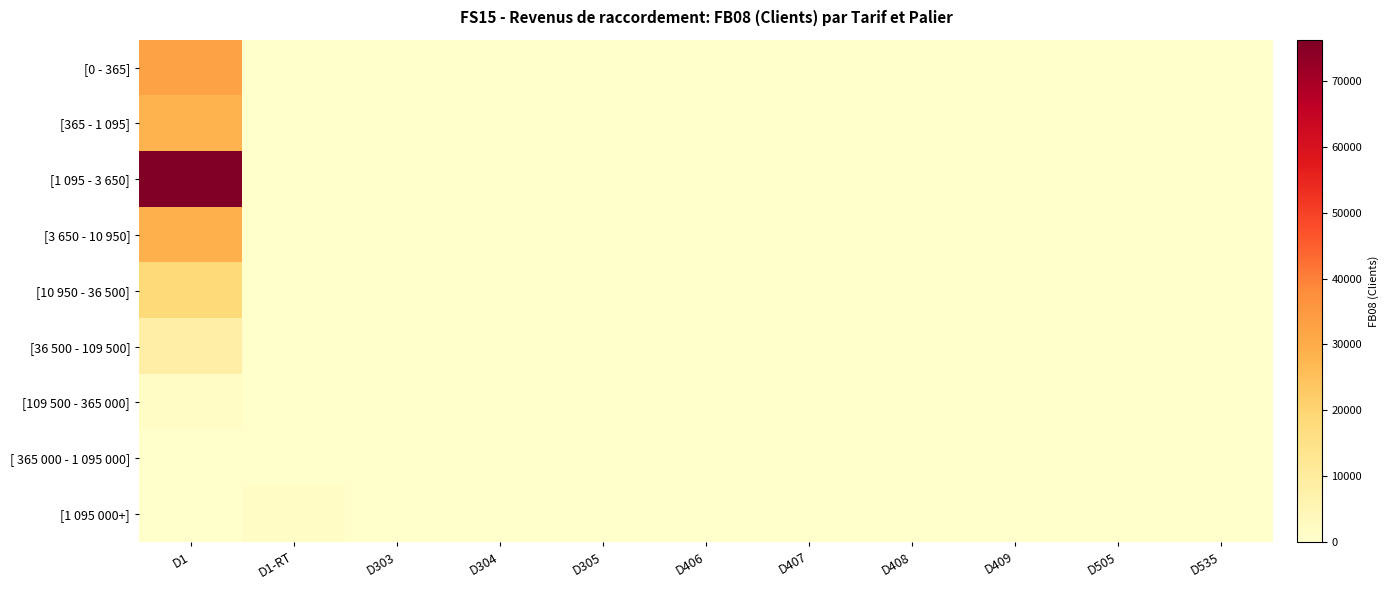

What is the spread (max minus min) of values at D303?

89.0